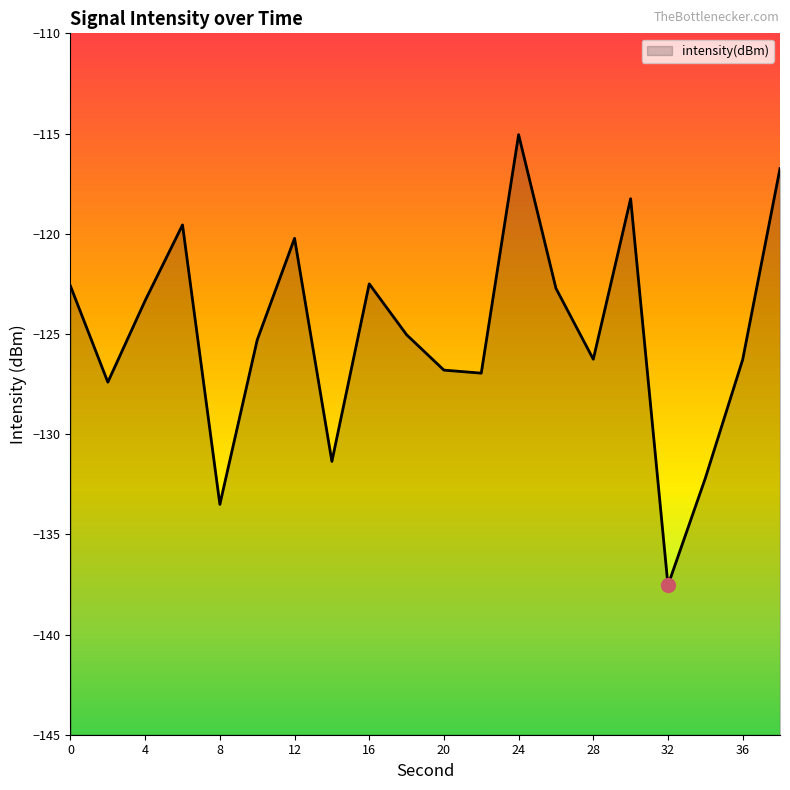

Where is the data nearest to the value -126?

28